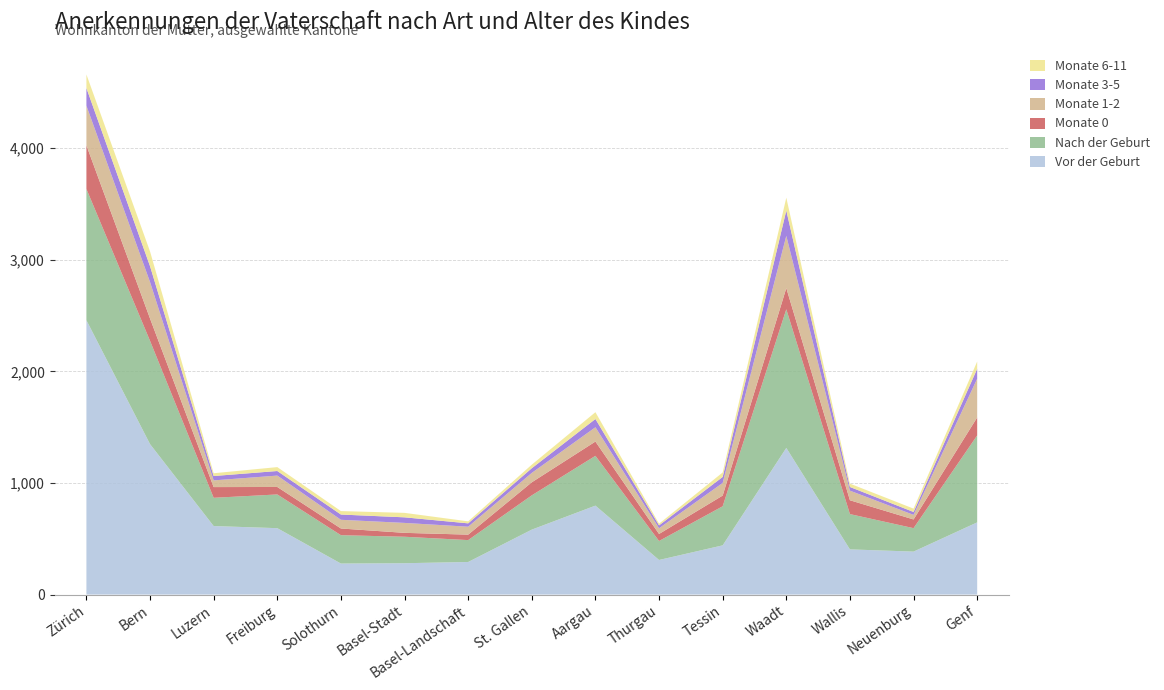

Reading left to right, extract all data points from this chart.

Vor der Geburt: Zürich=2458	Bern=1348	Luzern=614	Freiburg=595	Solothurn=278	Basel-Stadt=281	Basel-Landschaft=292	St. Gallen=582	Aargau=797	Thurgau=310	Tessin=441	Waadt=1314	Wallis=405	Neuenburg=385	Genf=647
Nach der Geburt: Zürich=1176	Bern=925	Luzern=253	Freiburg=302	Solothurn=254	Basel-Stadt=237	Basel-Landschaft=196	St. Gallen=307	Aargau=446	Thurgau=170	Tessin=350	Waadt=1242	Wallis=316	Neuenburg=210	Genf=779
Monate 0: Zürich=391	Bern=200	Luzern=96	Freiburg=67	Solothurn=60	Basel-Stadt=35	Basel-Landschaft=49	St. Gallen=117	Aargau=128	Thurgau=63	Tessin=96	Waadt=190	Wallis=124	Neuenburg=78	Genf=161
Monate 1-2: Zürich=355	Bern=327	Luzern=60	Freiburg=102	Solothurn=78	Basel-Stadt=89	Basel-Landschaft=71	St. Gallen=84	Aargau=128	Thurgau=51	Tessin=113	Waadt=468	Wallis=86	Neuenburg=41	Genf=347
Monate 3-5: Zürich=158	Bern=142	Luzern=39	Freiburg=41	Solothurn=47	Basel-Stadt=50	Basel-Landschaft=30	St. Gallen=42	Aargau=74	Thurgau=26	Tessin=54	Waadt=227	Wallis=33	Neuenburg=26	Genf=89
Monate 6-11: Zürich=122	Bern=132	Luzern=25	Freiburg=35	Solothurn=31	Basel-Stadt=40	Basel-Landschaft=18	St. Gallen=32	Aargau=61	Thurgau=15	Tessin=40	Waadt=115	Wallis=30	Neuenburg=30	Genf=65